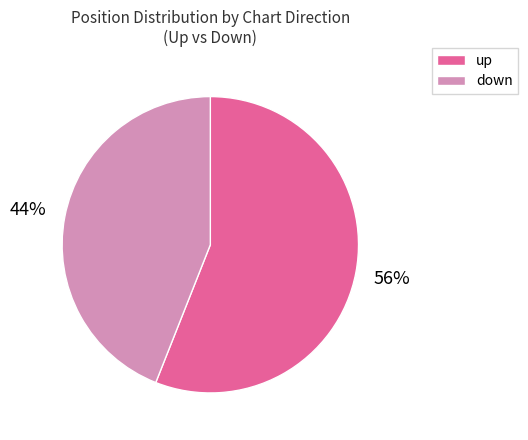

Is it true that down is 34% of the pie?

False